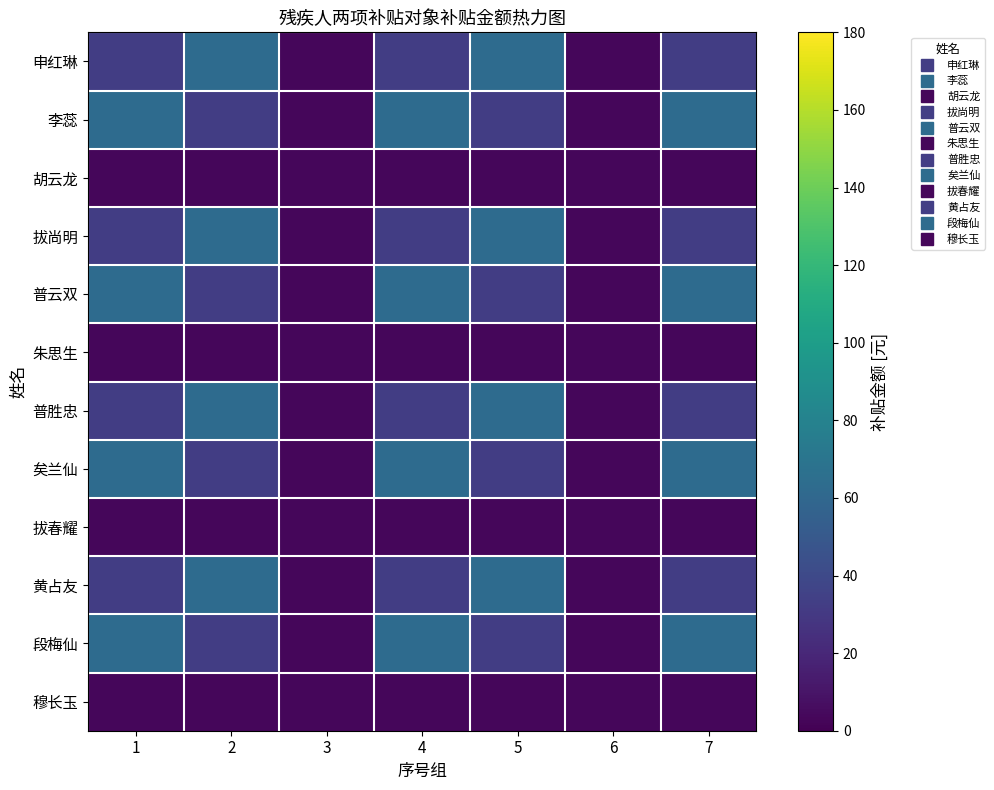

Rank the series at 1 from lowest to highest value.

胡云龙, 朱思生, 拔春耀, 穆长玉, 申红琳, 拔尚明, 普胜忠, 黄占友, 李蕊, 普云双, 矣兰仙, 段梅仙